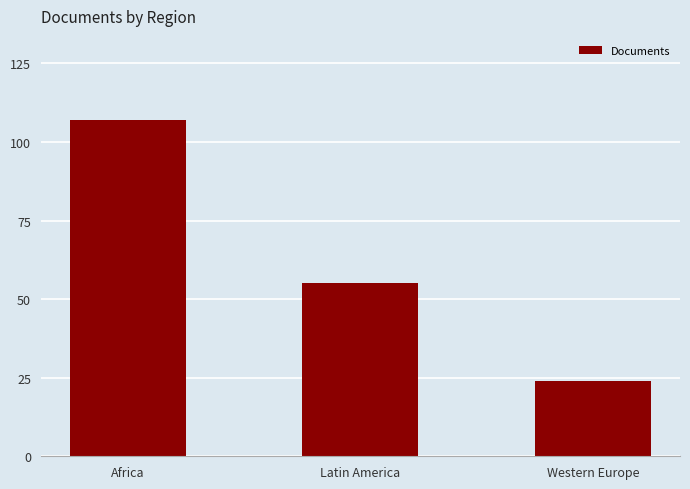

Count the values in the range 24 to 107.

3